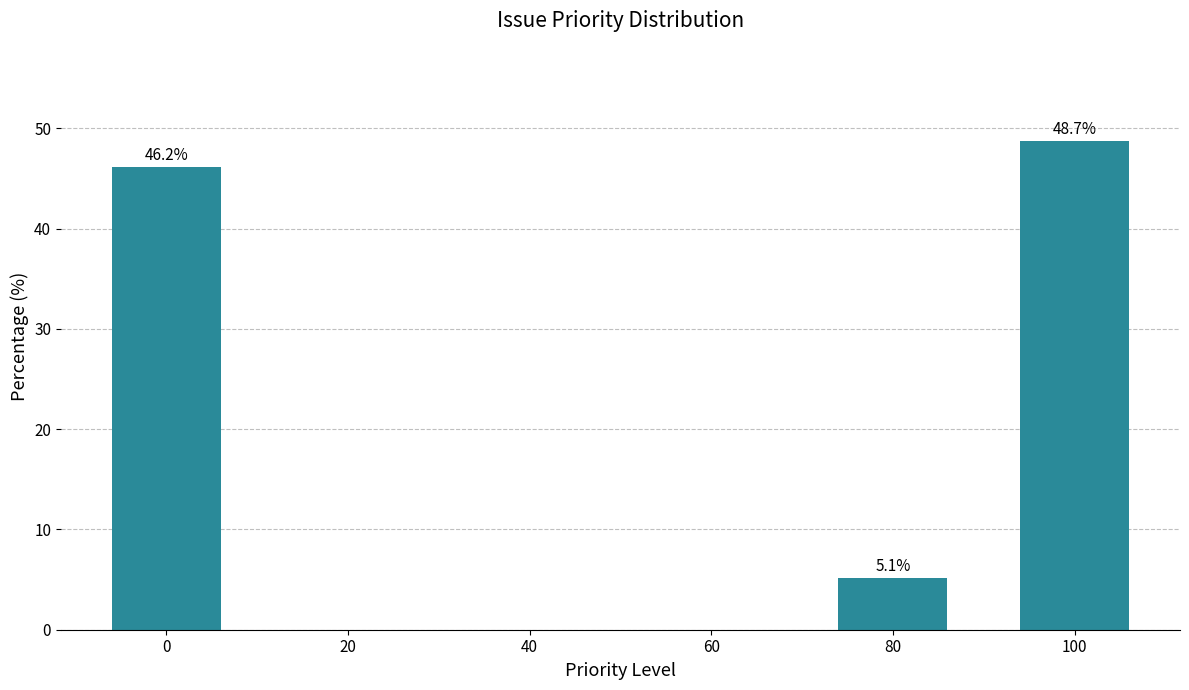

What is the sum of all values?

100.0